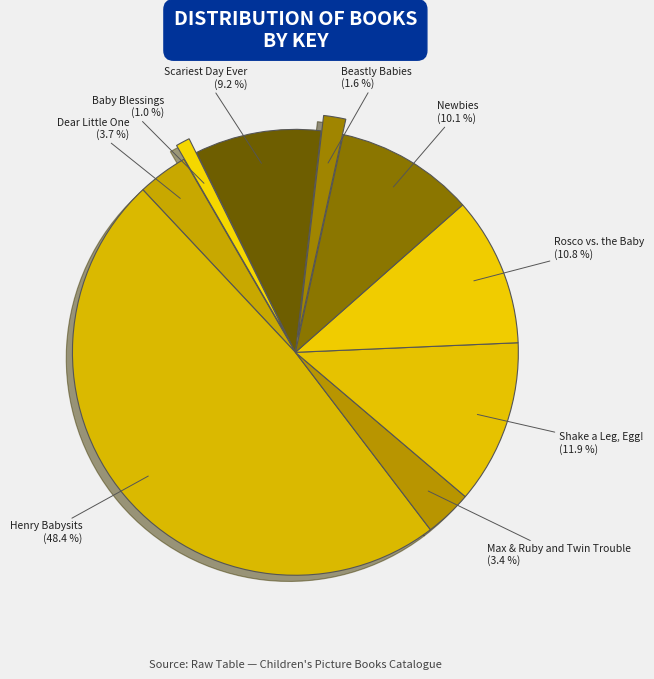

How many slices are in this pie chart?

9